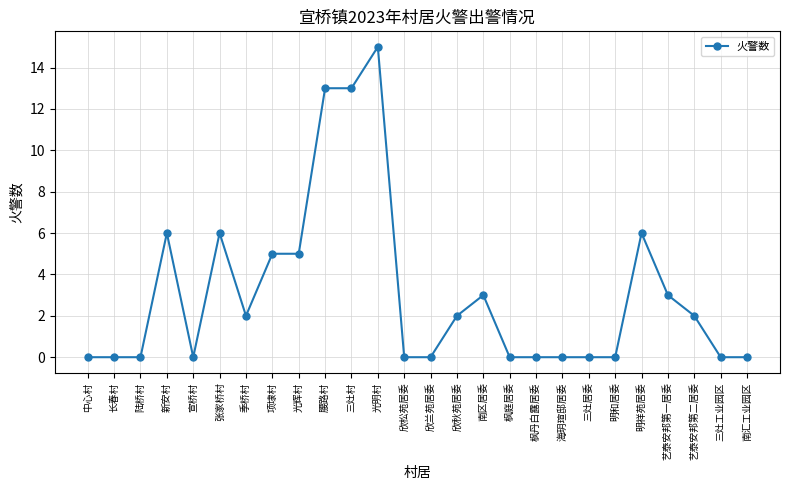

What is the label of the 15th point from the right?

光明村